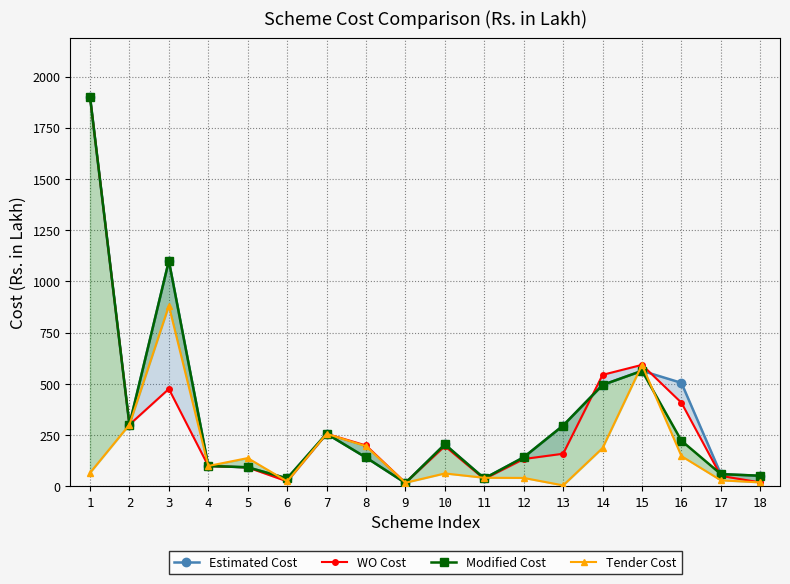

True or false: Modified Cost and Tender Cost cross at least once.

True